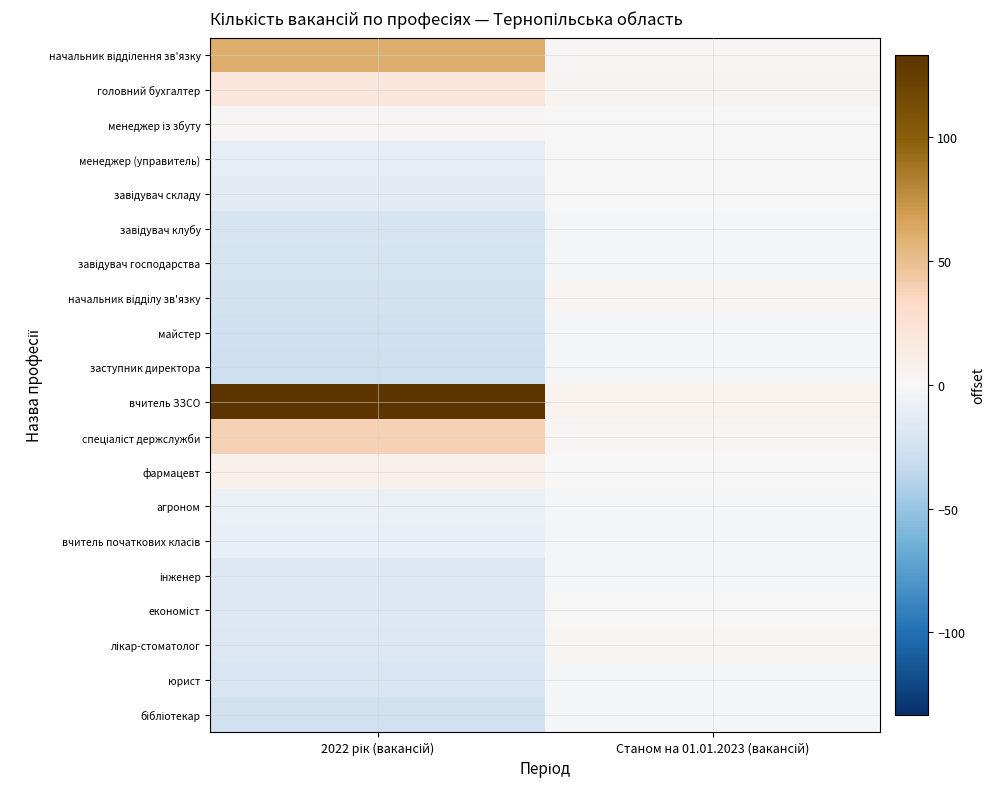

Rank the series by their maximum value, from highest to lowest.

вчитель ЗЗСО, начальник відділення зв'язку, спеціаліст держслужби, головний бухгалтер, фармацевт, начальник відділу зв'язку, лікар-стоматолог, менеджер із збуту, менеджер (управитель), завідувач складу, економіст, завідувач клубу, завідувач господарства, майстер, заступник директора, агроном, вчитель початкових класів, інженер, юрист, бібліотекар